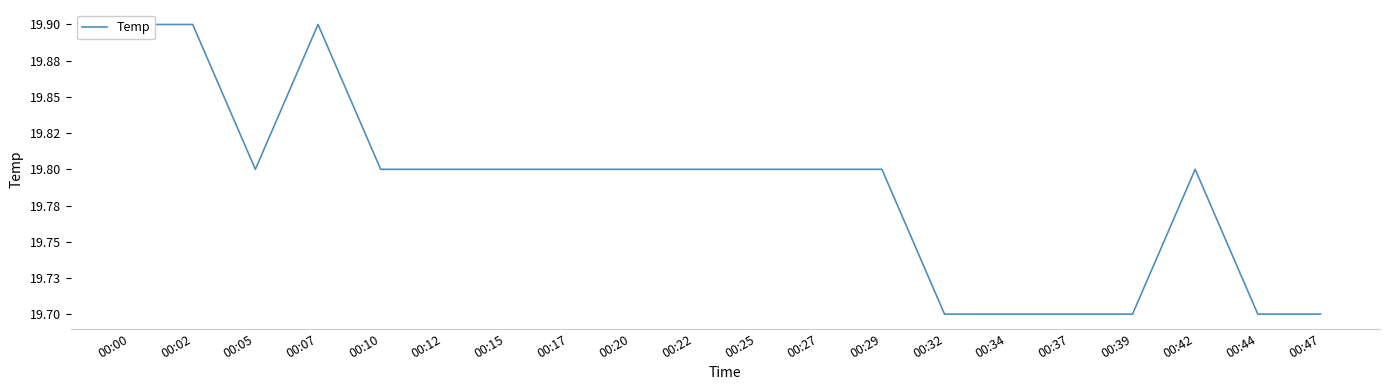

How many interior local valleys (lower than both neighbors) does the data have?

1